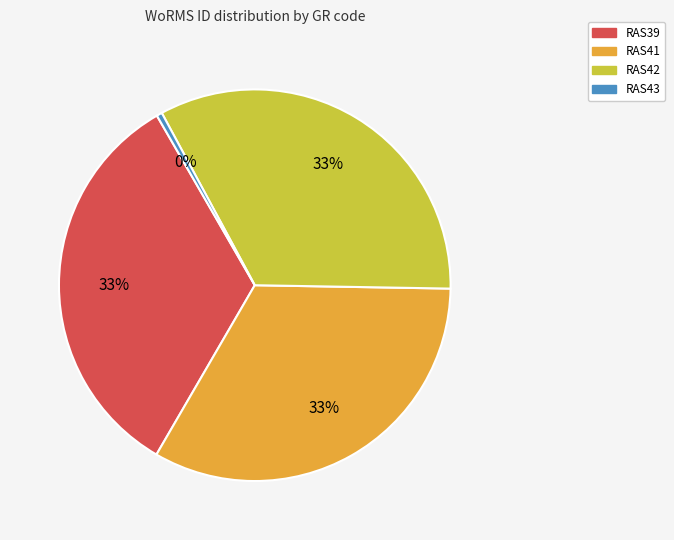

Which has a higher value, RAS43 or RAS42?

RAS42